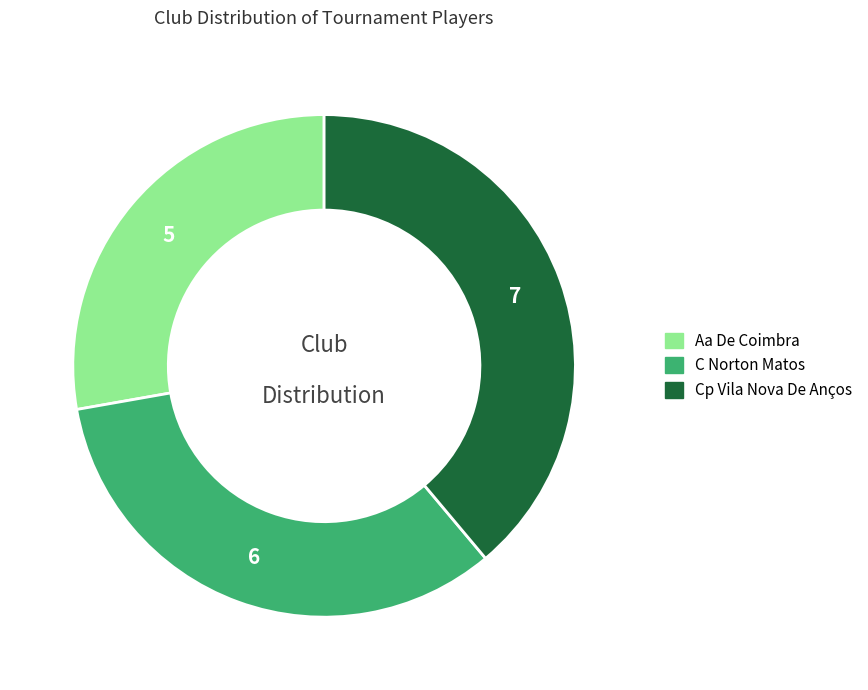

Which category has the biggest portion of the pie?

Cp Vila Nova De Anços